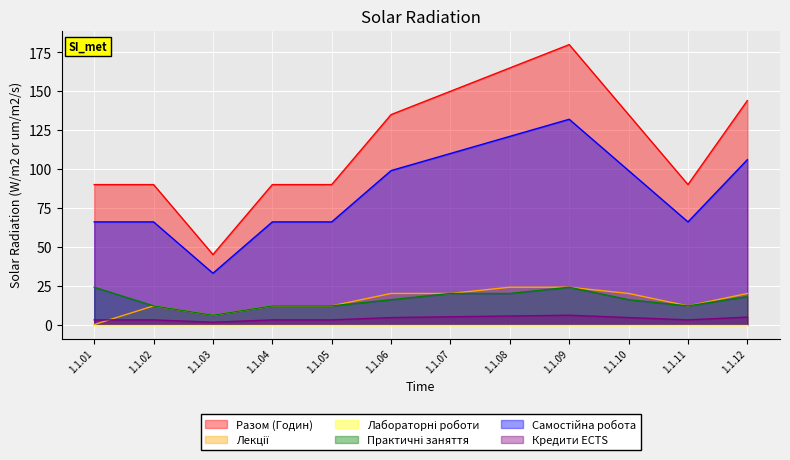

In Разом (Годин), how many points are higher than both neighbors (excluding endpoints)?

1